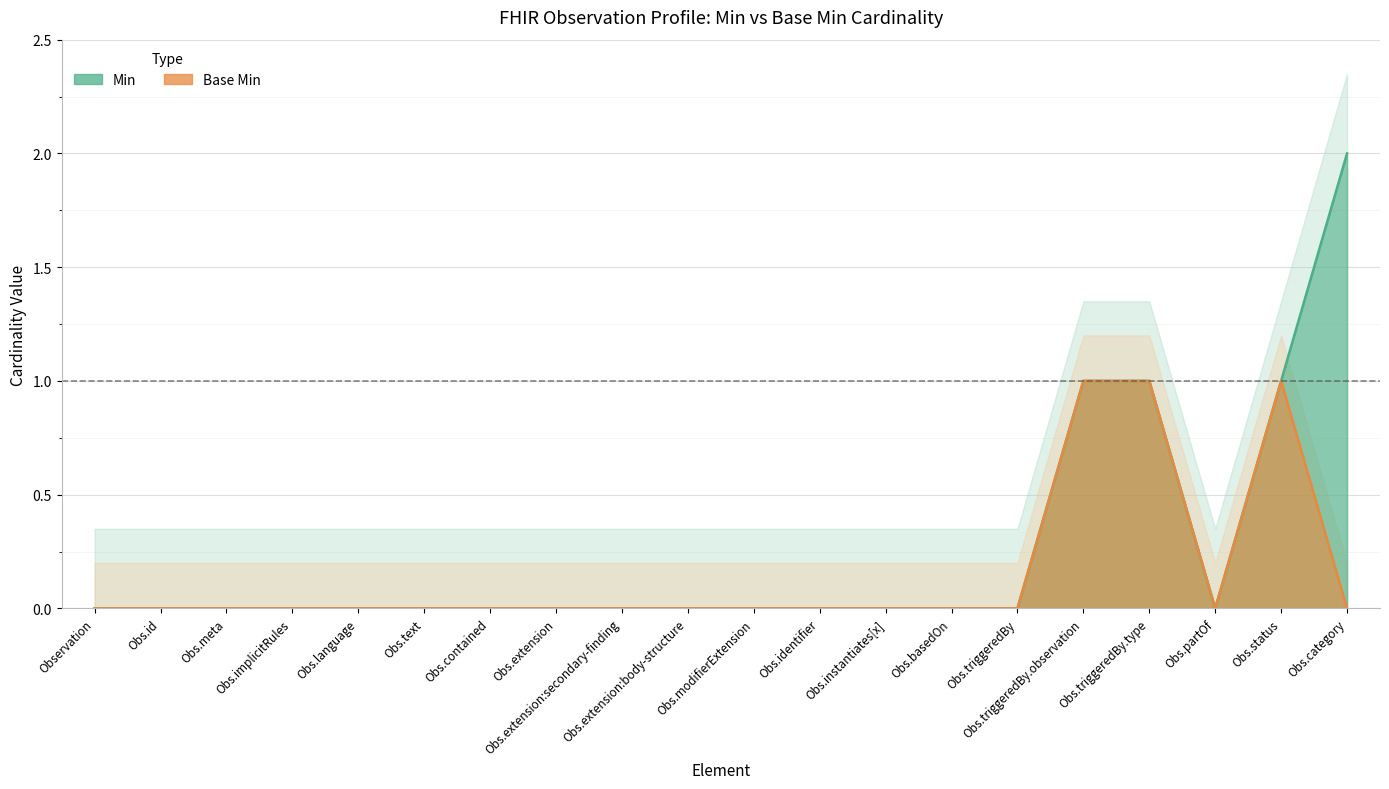

Count the Base Min values in the range 0 to 1.

20